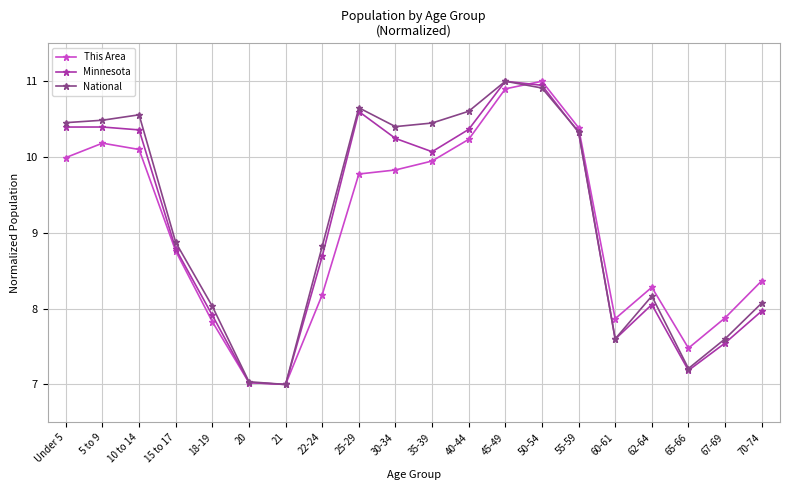

What value does the This Area series have at 22-24?

8.2